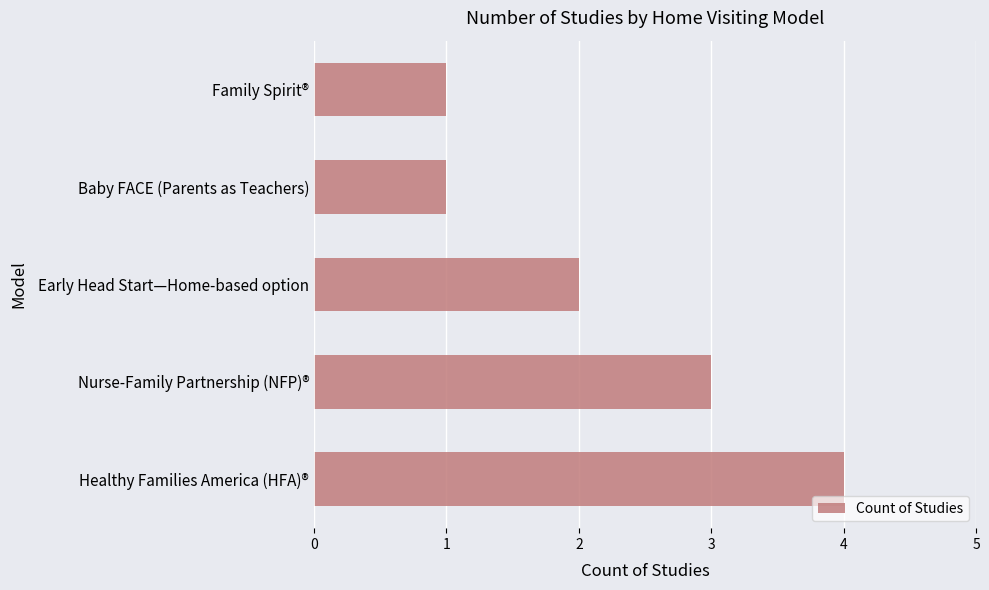

The chart shows a value of 1 at Baby FACE (Parents as Teachers). True or false?

True